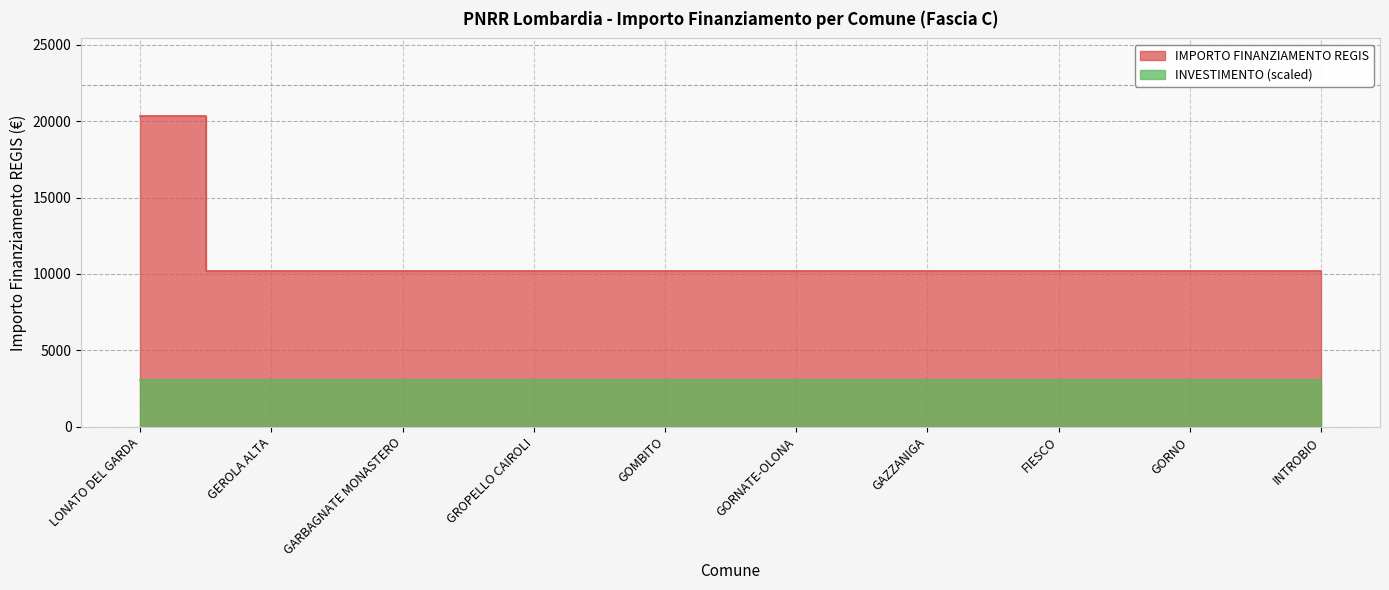

List the labels in order of value, largest first.

LONATO DEL GARDA, GEROLA ALTA, GARBAGNATE MONASTERO, GROPELLO CAIROLI, GOMBITO, GORNATE-OLONA, GAZZANIGA, FIESCO, GORNO, INTROBIO